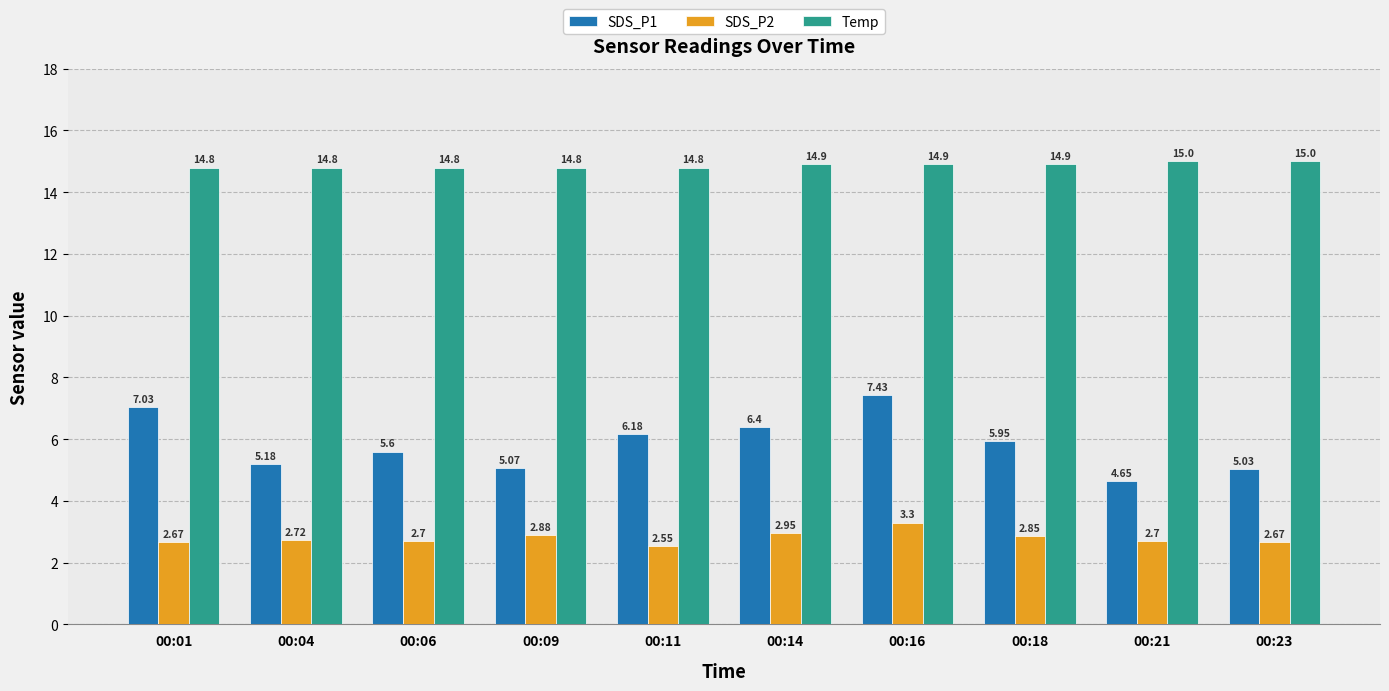

Is it true that Temp equals 14.8 at 00:11?

True